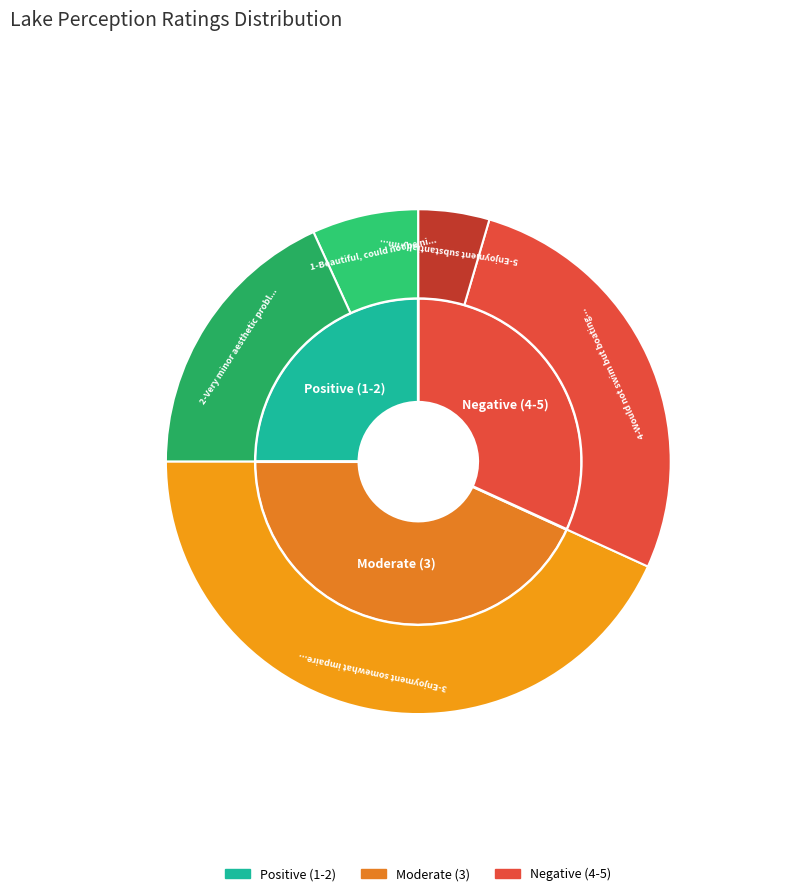

What is the ratio of the value at 2-Very minor aesthetic problems to the value at 4-Would not swim but boating OK (algae)?

0.7